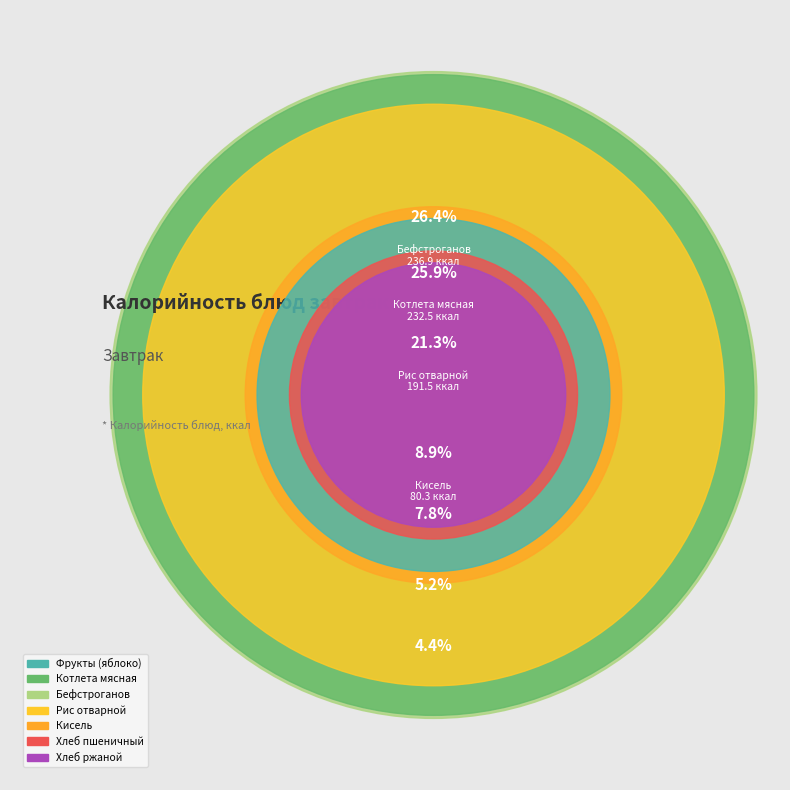

Does Бефстроганов represent more than half of the total?

No